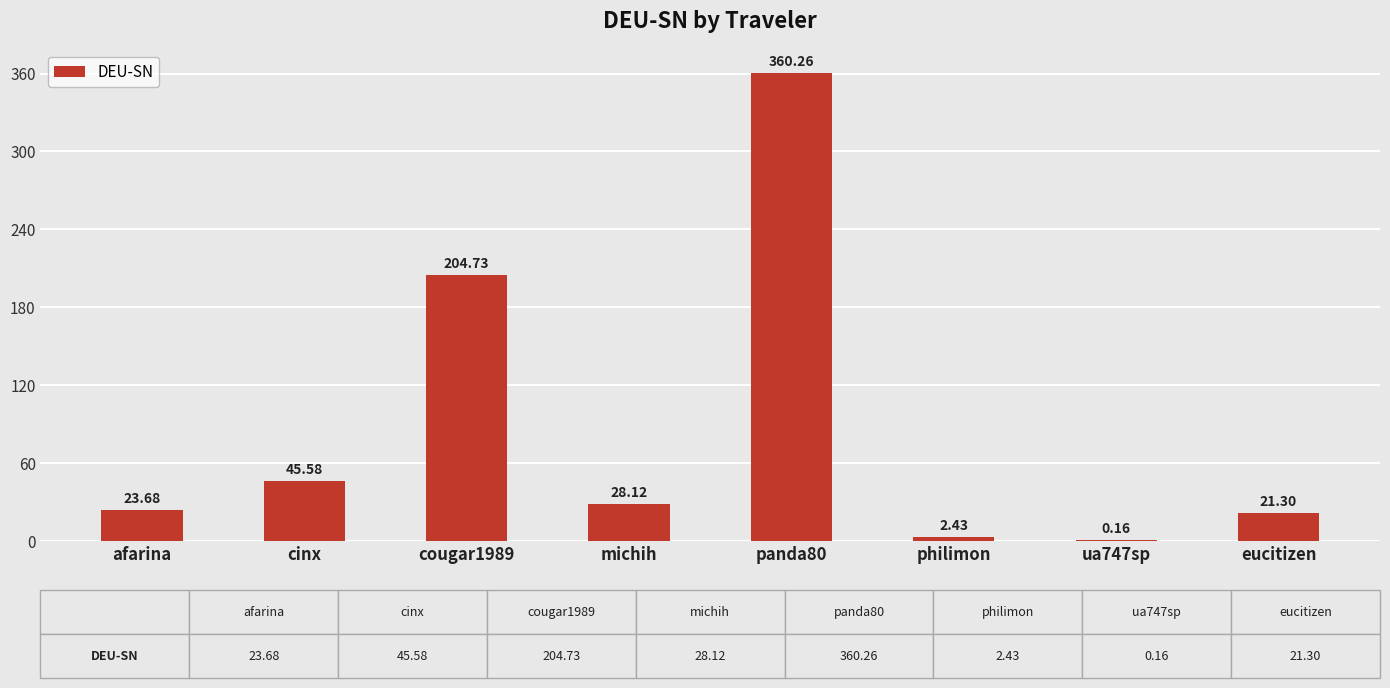

How many series are shown in this chart?

1